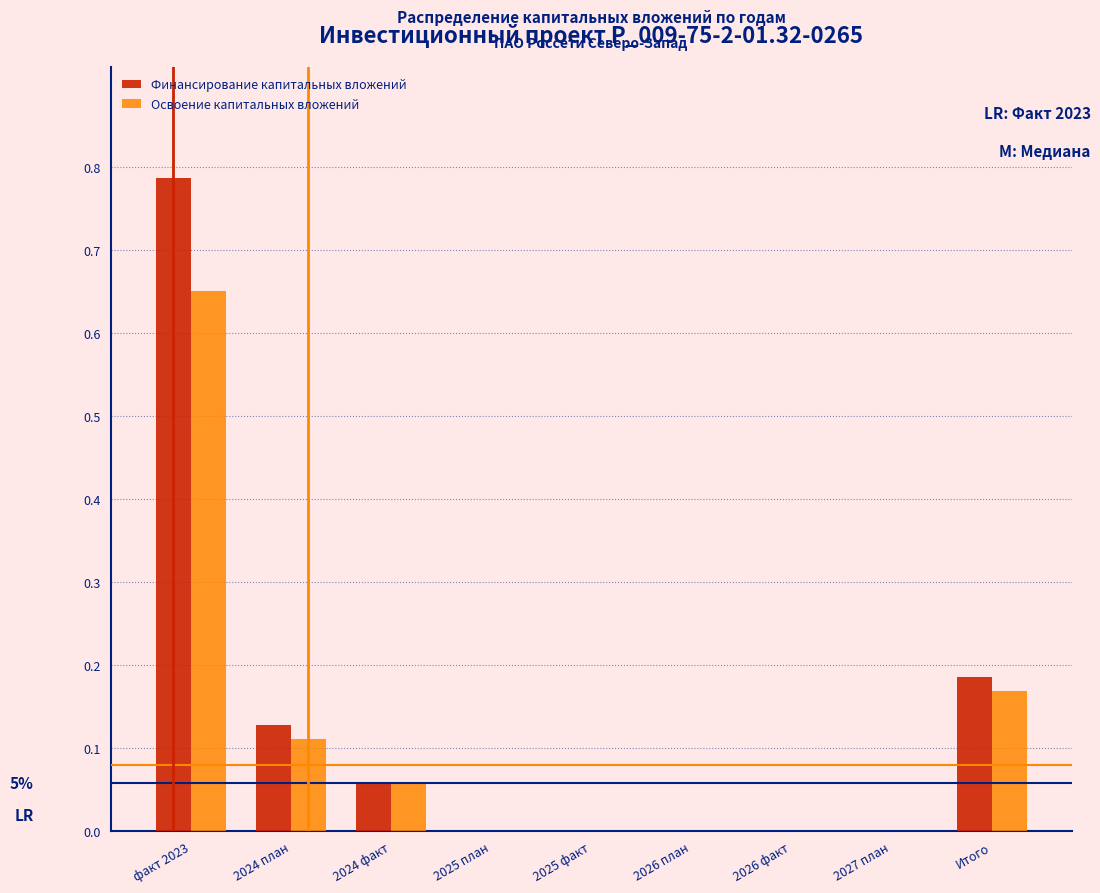

Is it true that Освоение капитальных вложений equals 0.3 at Итого?

False